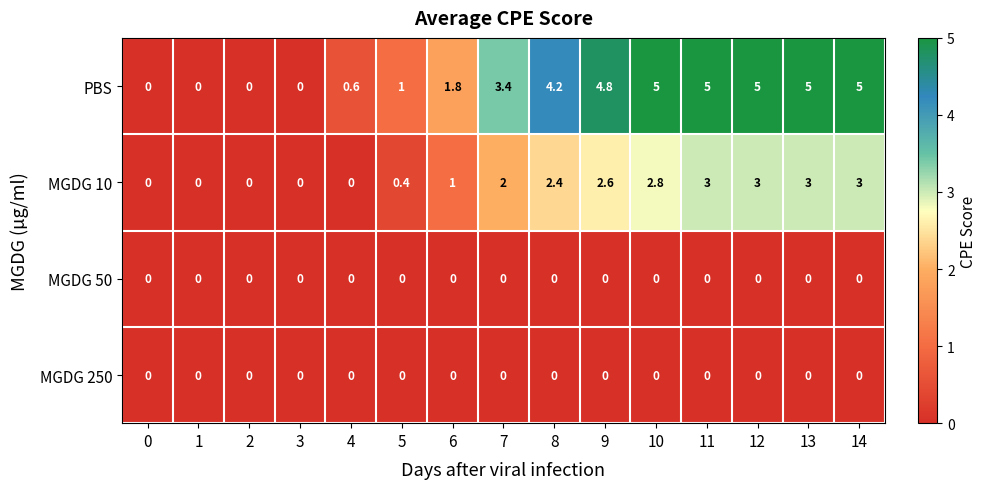

What is the maximum value shown in the chart?

5.0